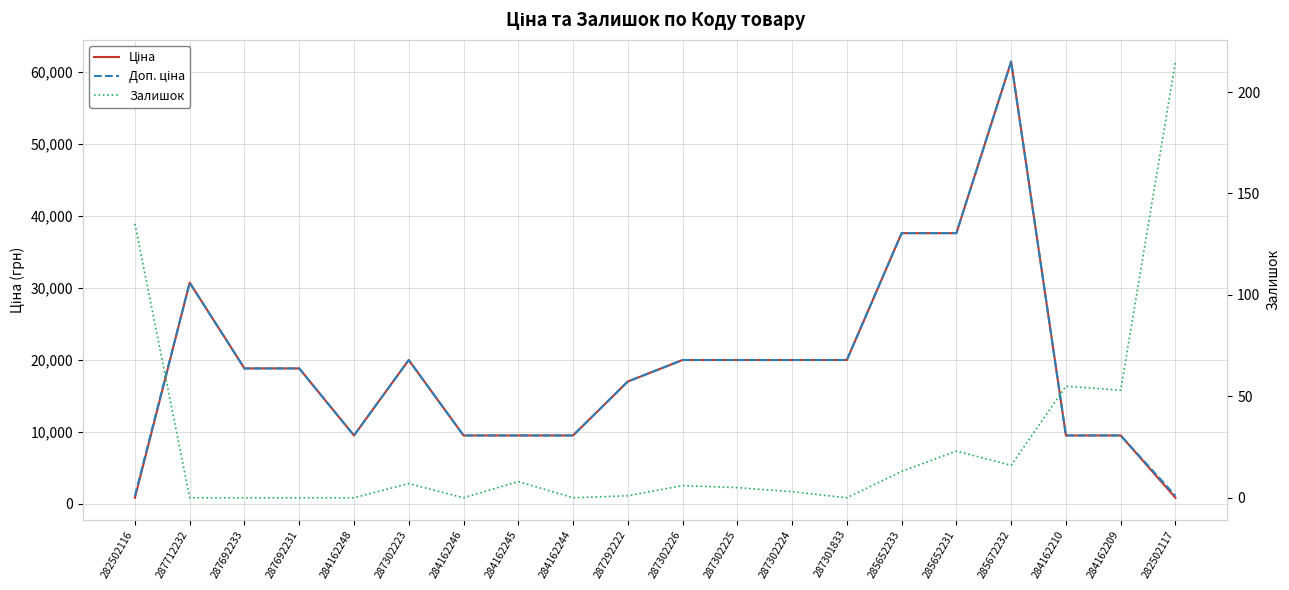

What are all the series names shown in the legend?

Ціна, Доп. ціна, Залишок